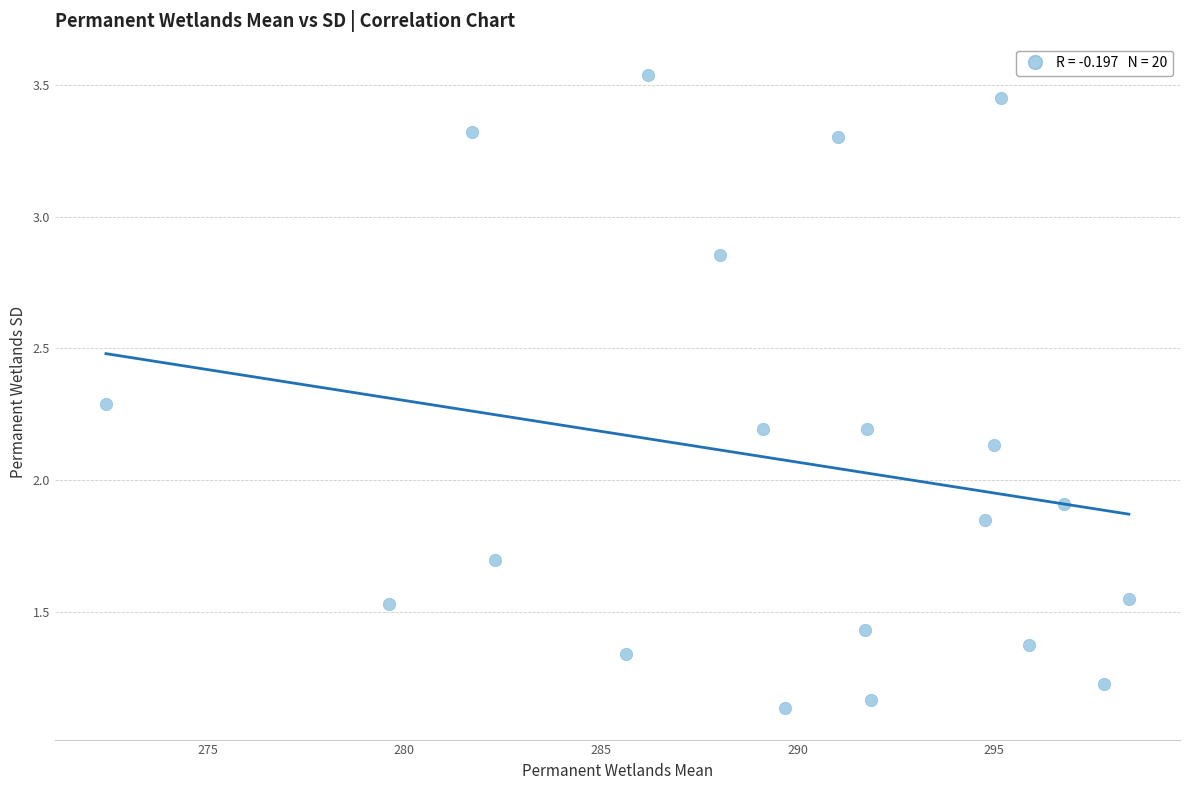

What Y value in the scatter plot is closest to 2?

1.9